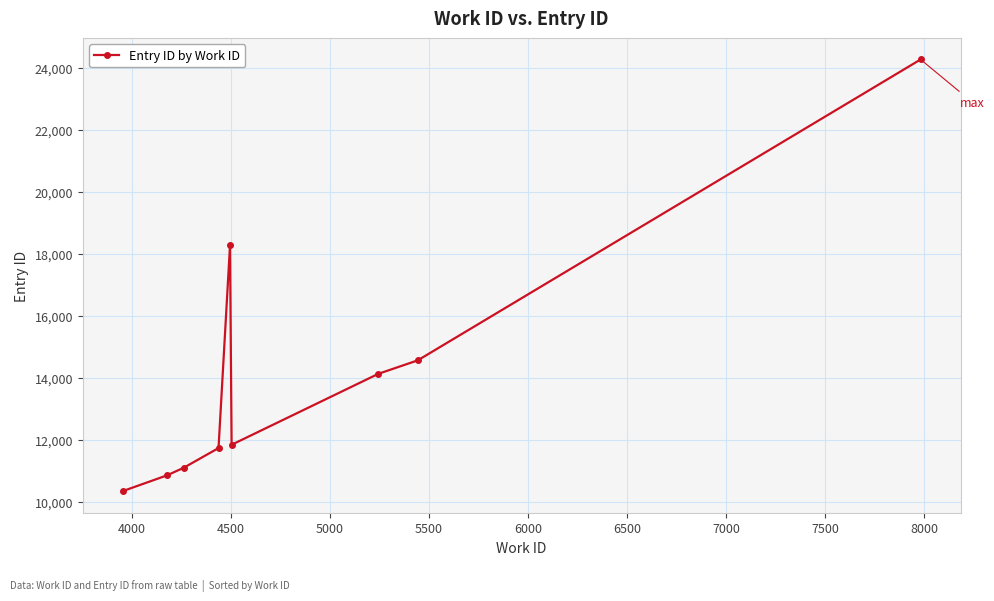

What is the value of the 5th point from the left?

18272